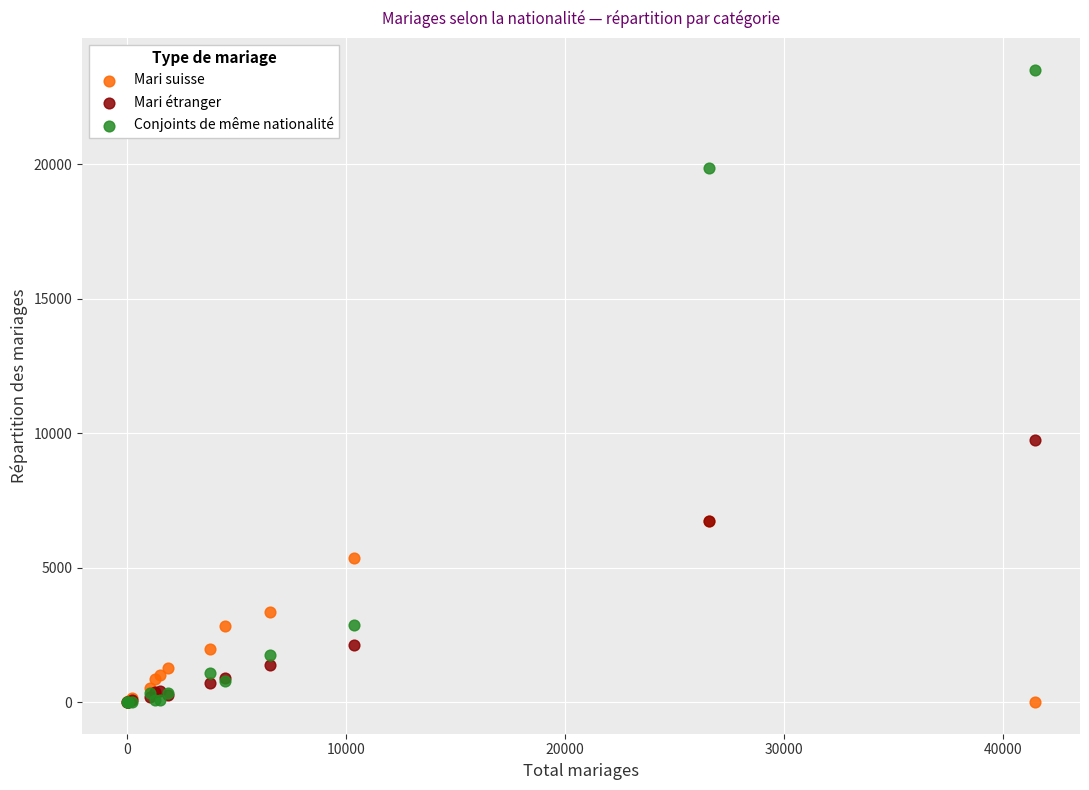

Which series has the widest spread of Y values?

Conjoints de même nationalité